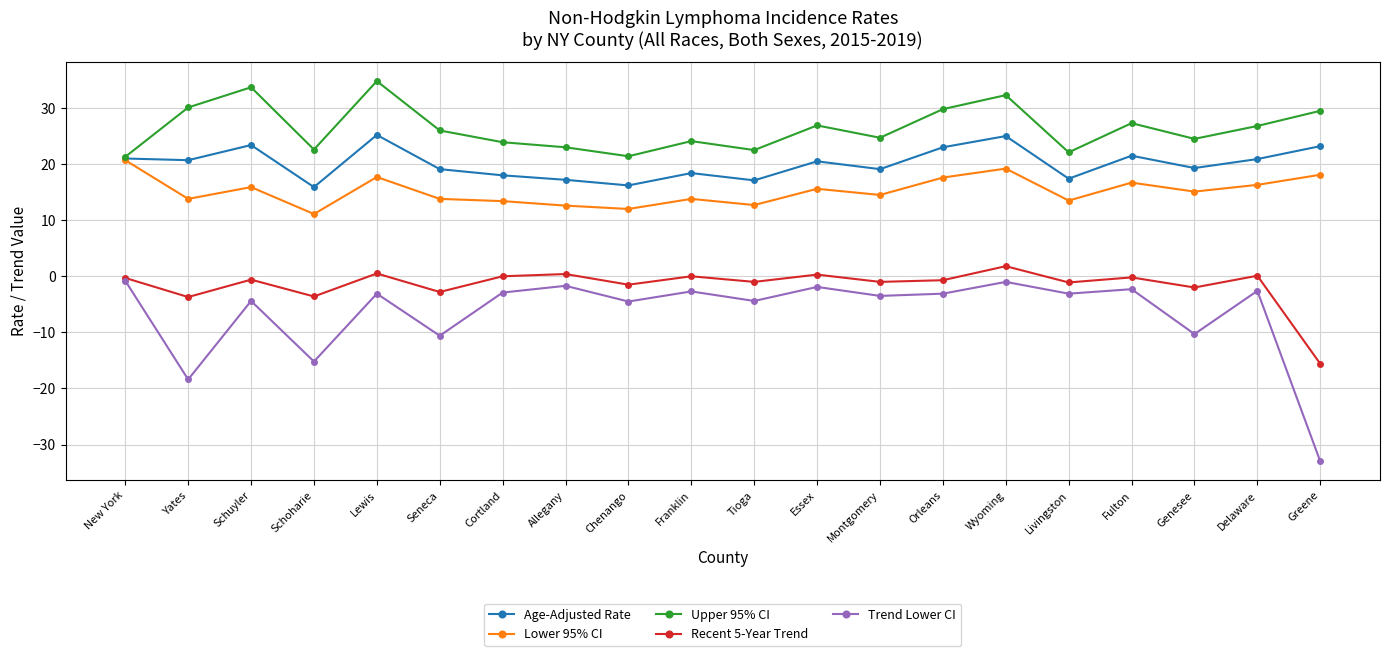

Which series has the largest total across all categories?

Upper 95% CI